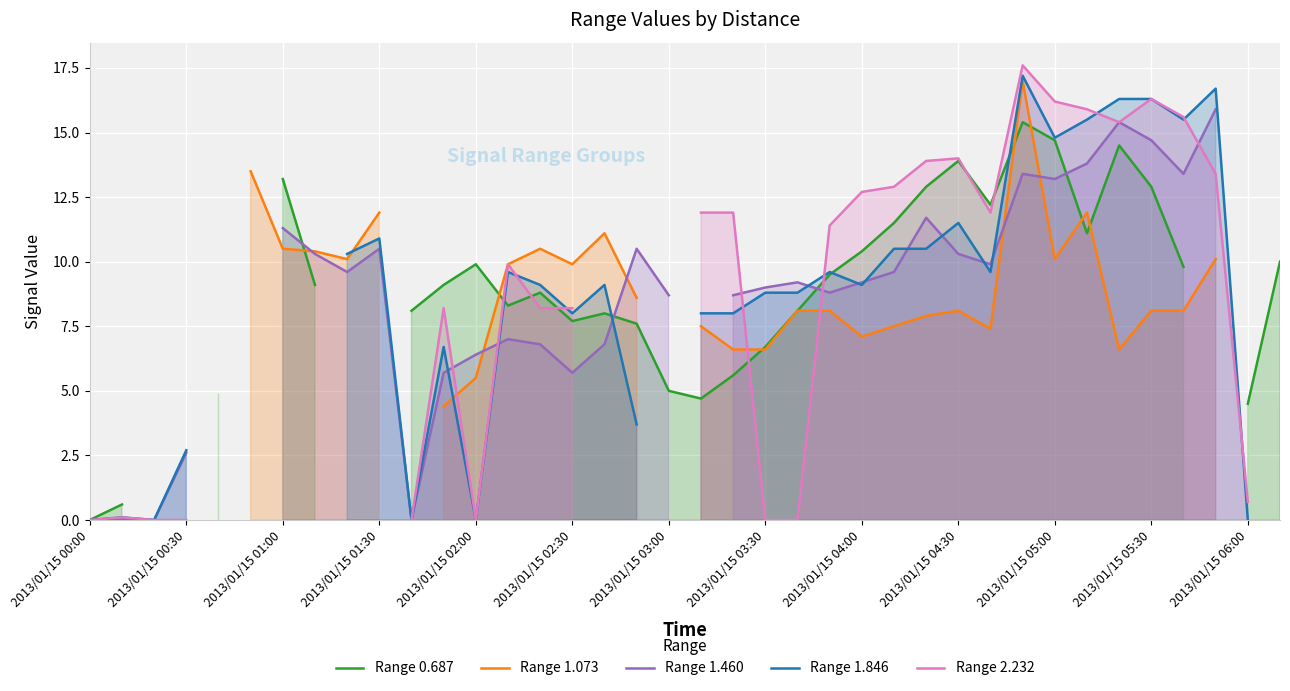

Which has a higher value, 2013/01/15 00:30 or 2013/01/15 02:30?

2013/01/15 02:30